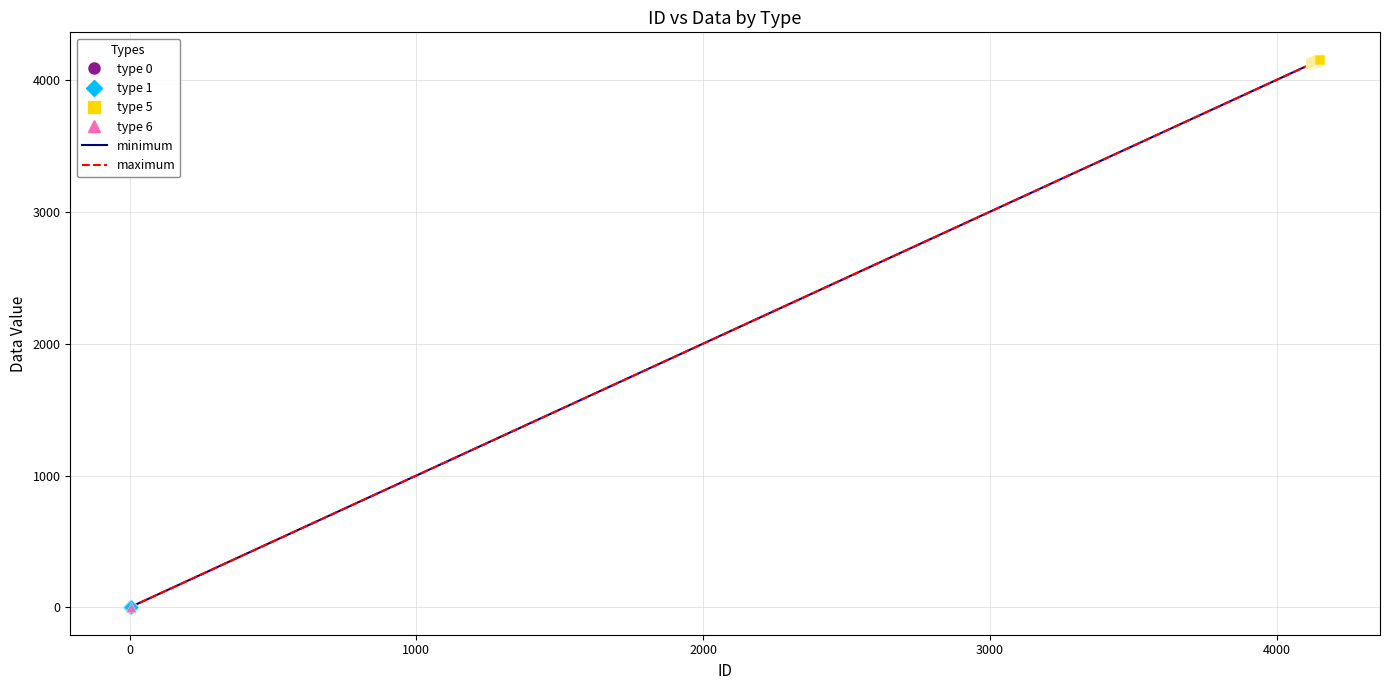

Is this an area chart (filled region under the line)?

No